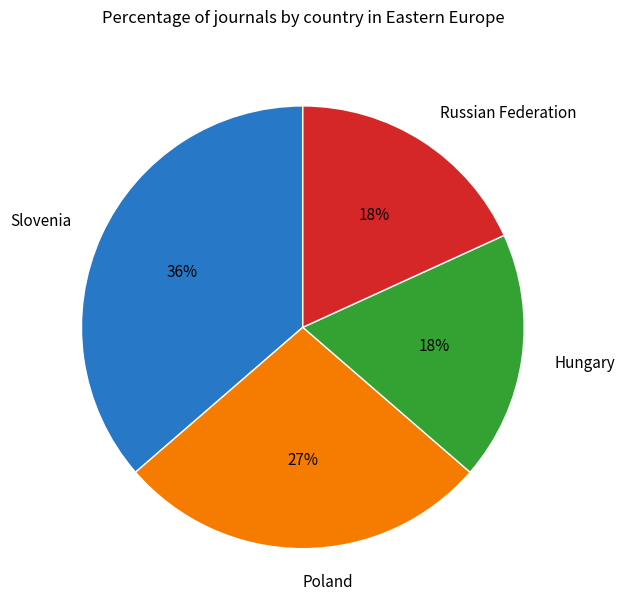

Approximately how many times larger is the value at Hungary compared to Slovenia?

0.5